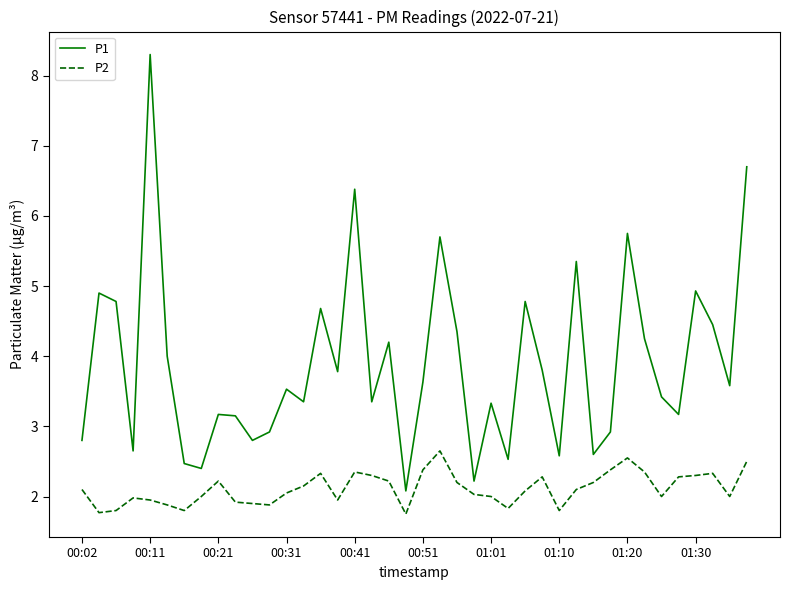

Which series has the widest spread of values?

P1